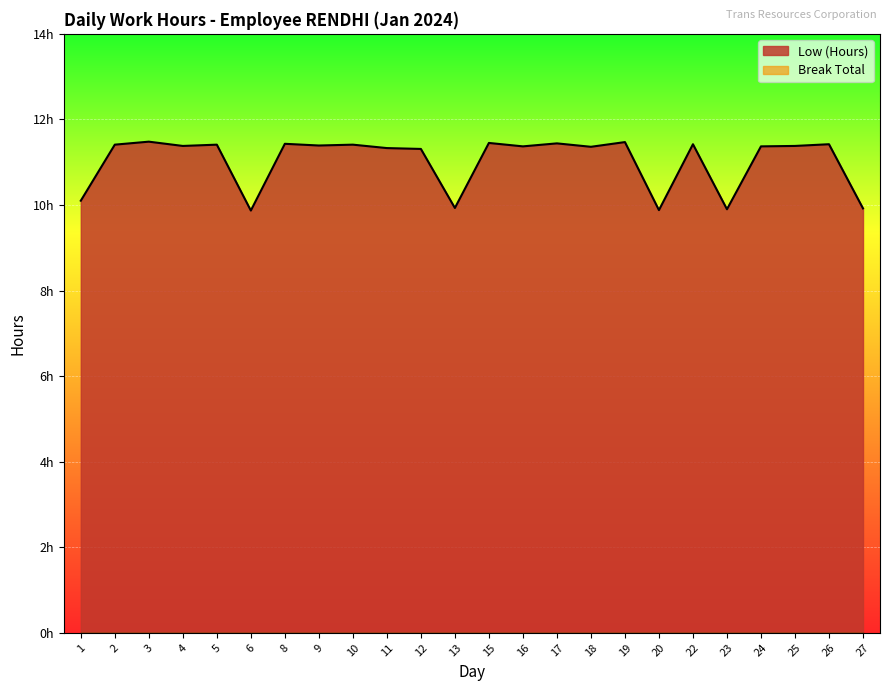

Count the number of data series in this chart.

1